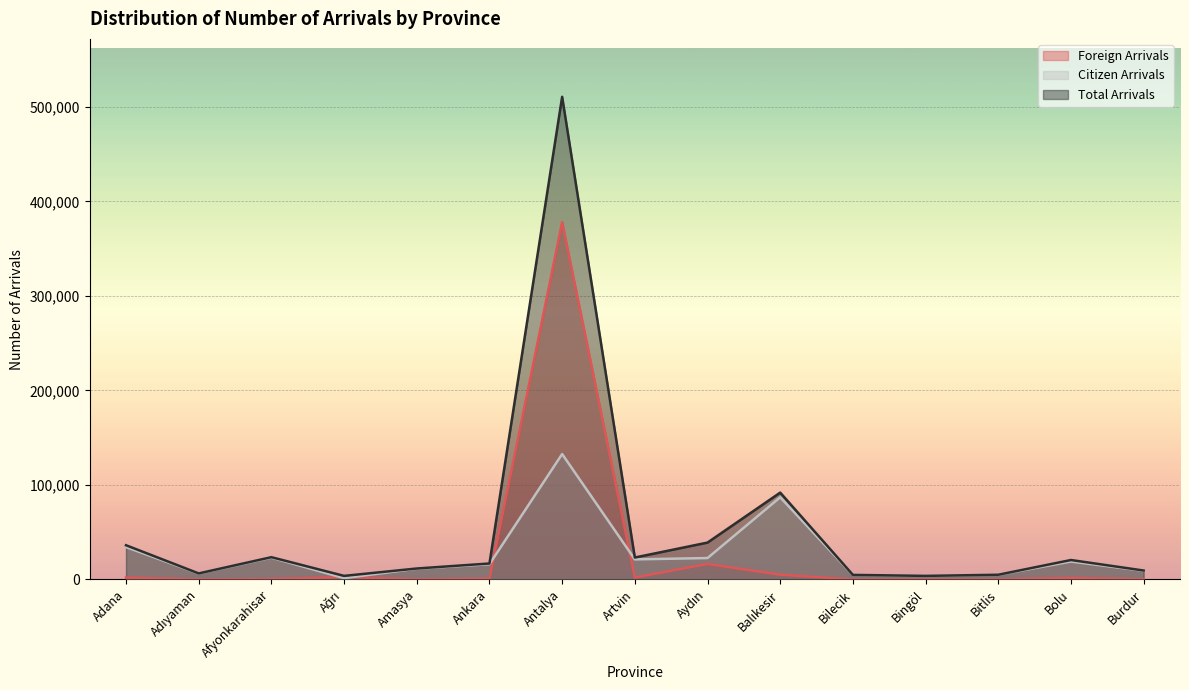

What position from the left is Ankara?

6